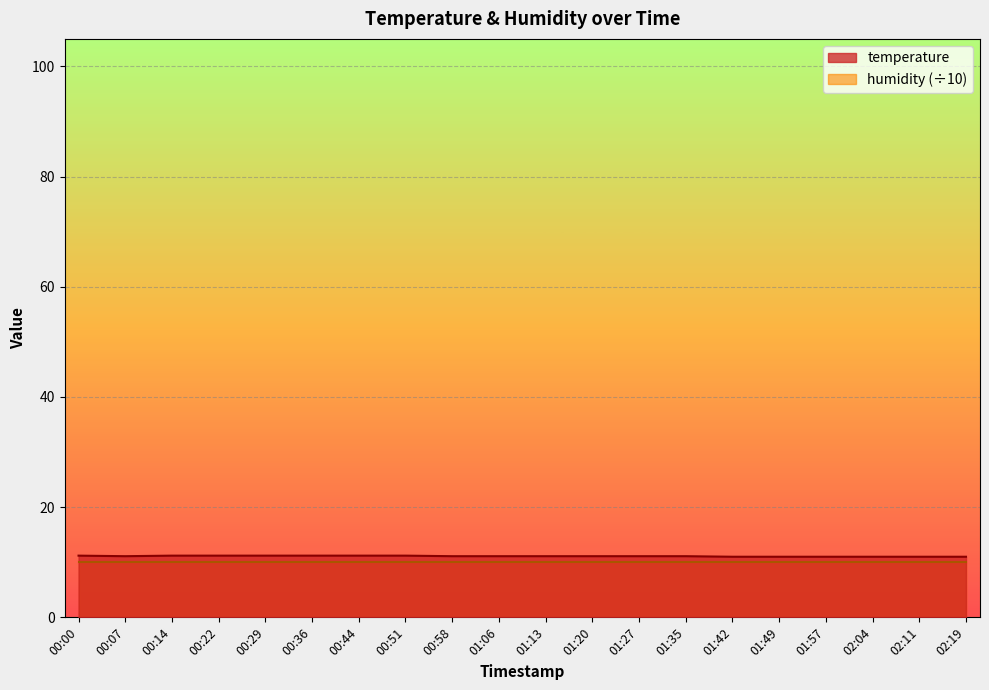

What is the difference between the second highest and second lowest values?

0.2